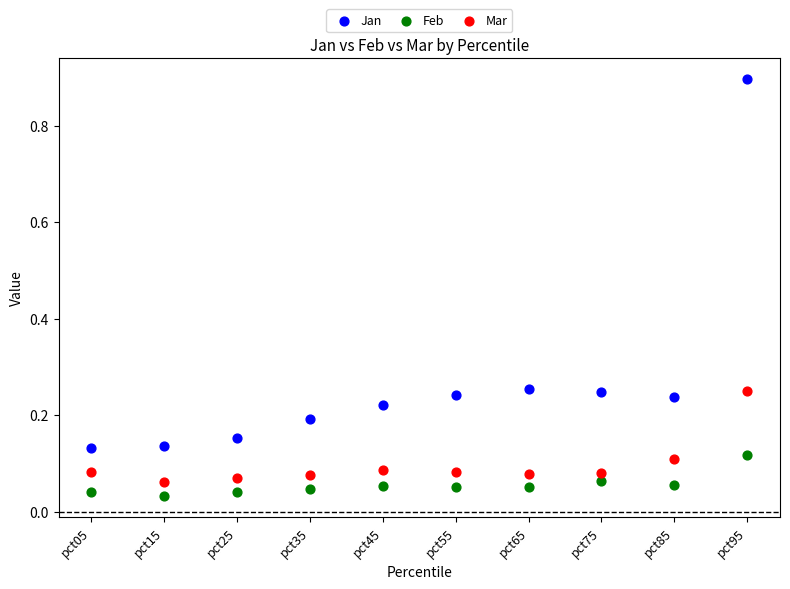

What are all the series names shown in the legend?

Jan, Feb, Mar